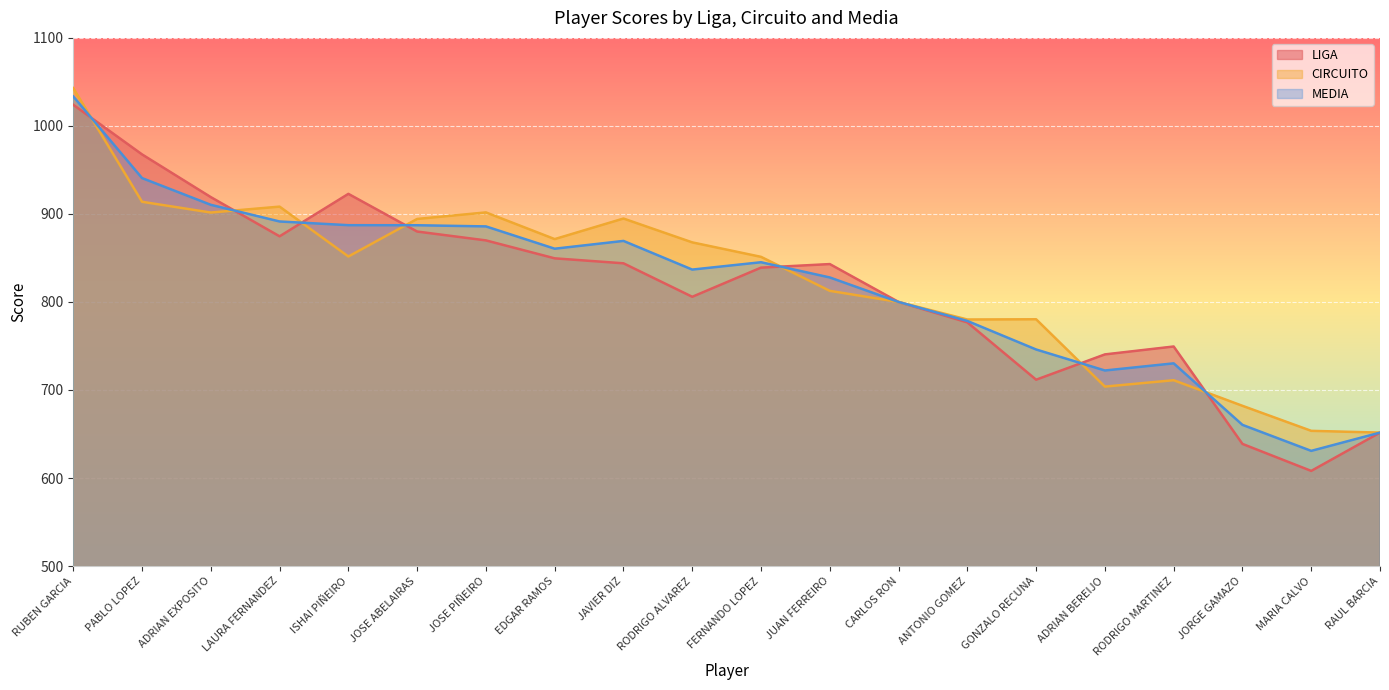

The CIRCUITO series shows 210.7 at RAUL BARCIA. True or false?

False